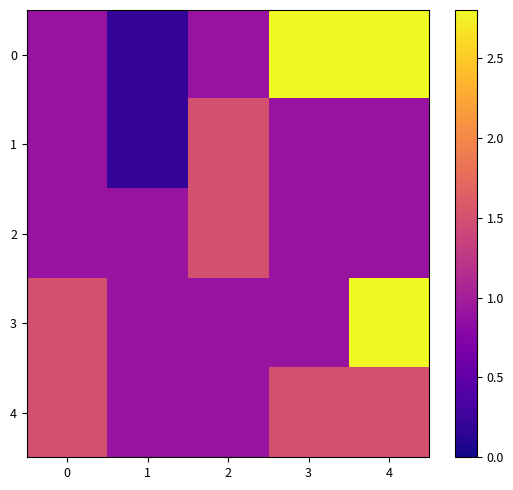

Between 1 and 2, which series saw the biggest shift?

1